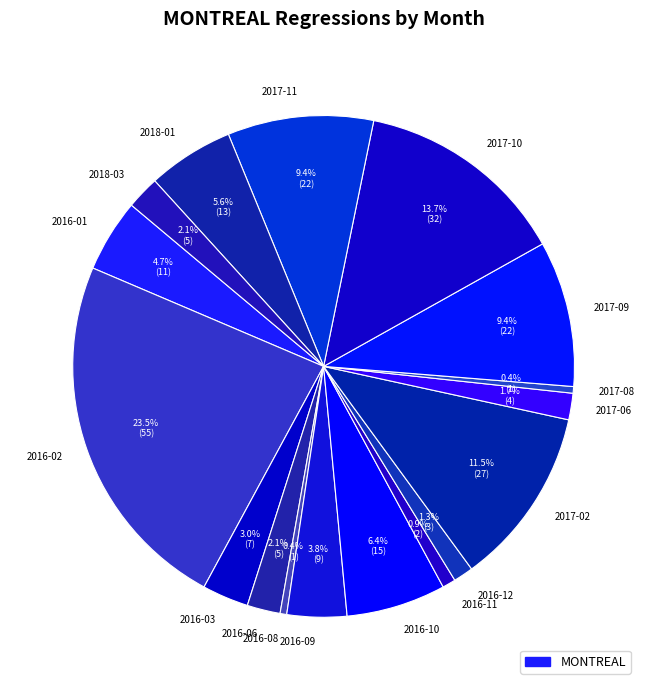

To the nearest percent, what is the difference between the 2016-11 and 2016-02 slice percentages?

23%